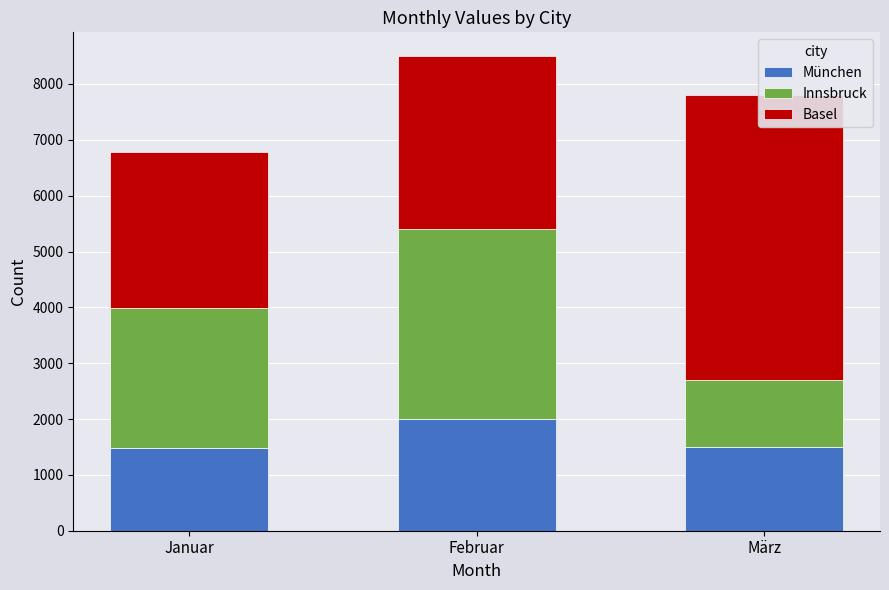

Where is München nearest to the value 1740?

März